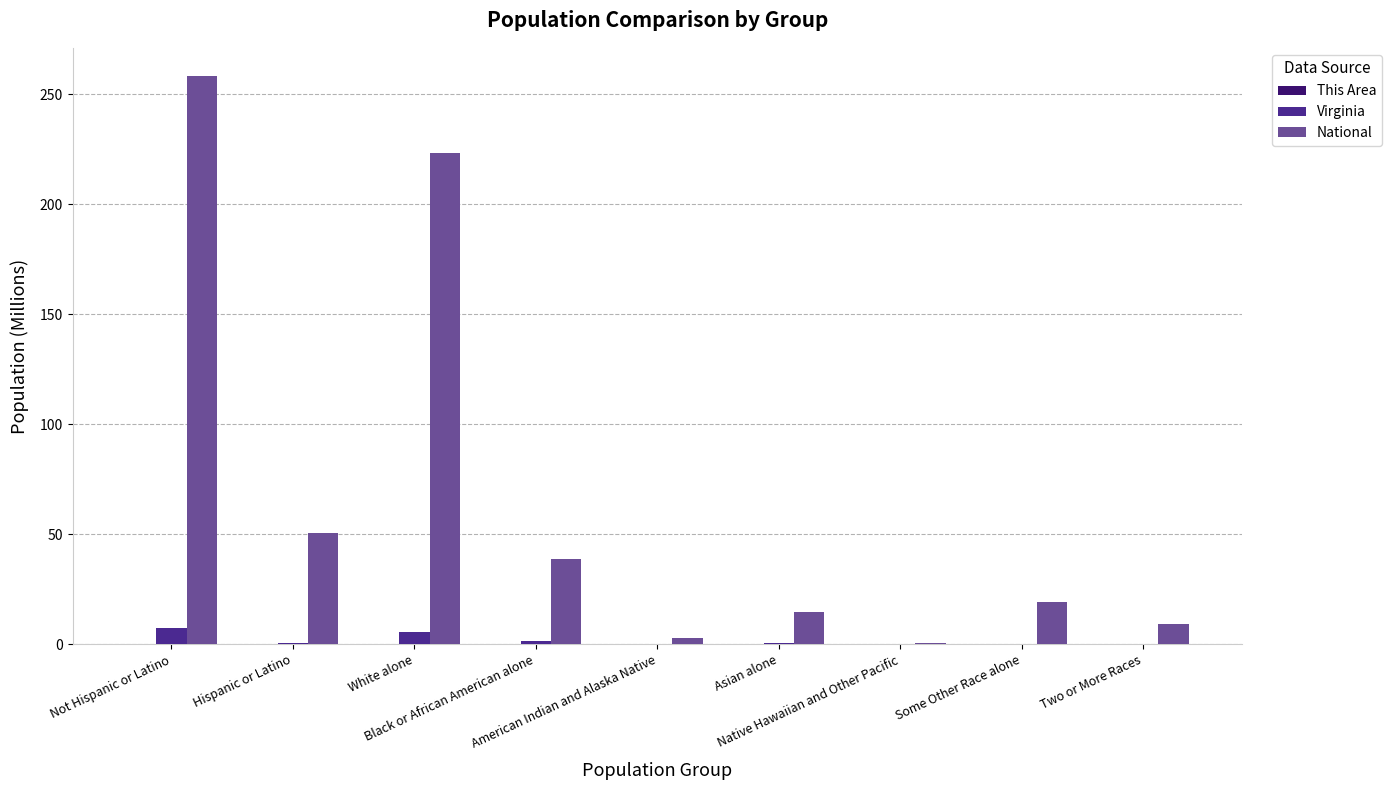

Does the chart contain stacked bars?

No